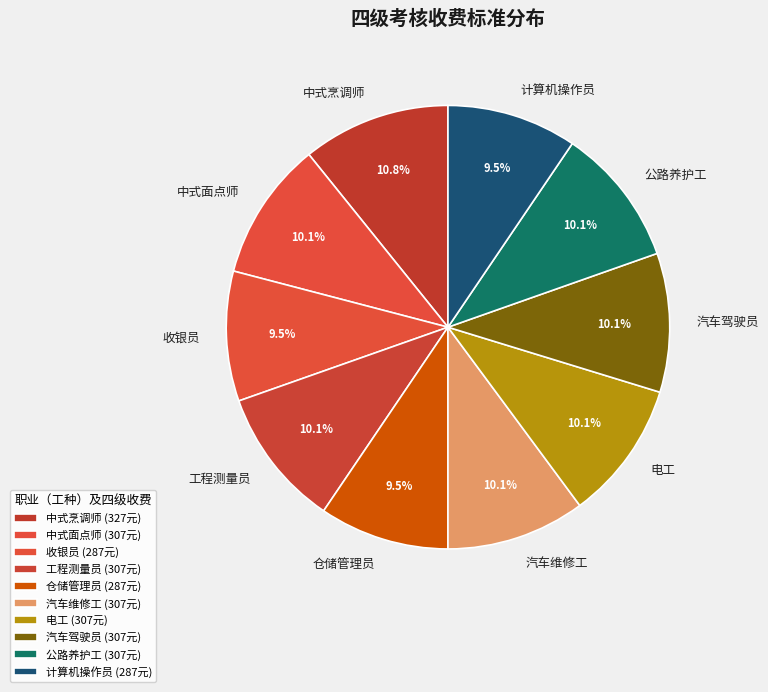

Is there a majority slice in this chart?

No